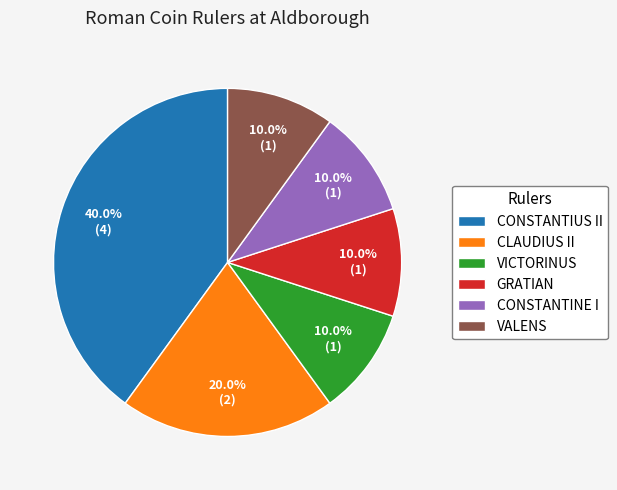

How many segments does this pie chart have?

6